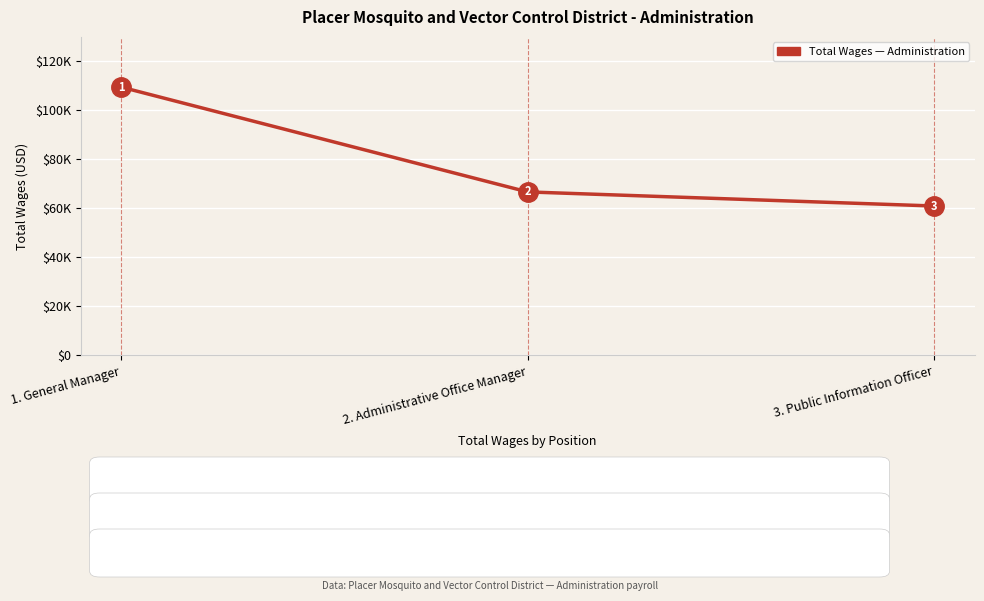

Is this an area chart (filled region under the line)?

No